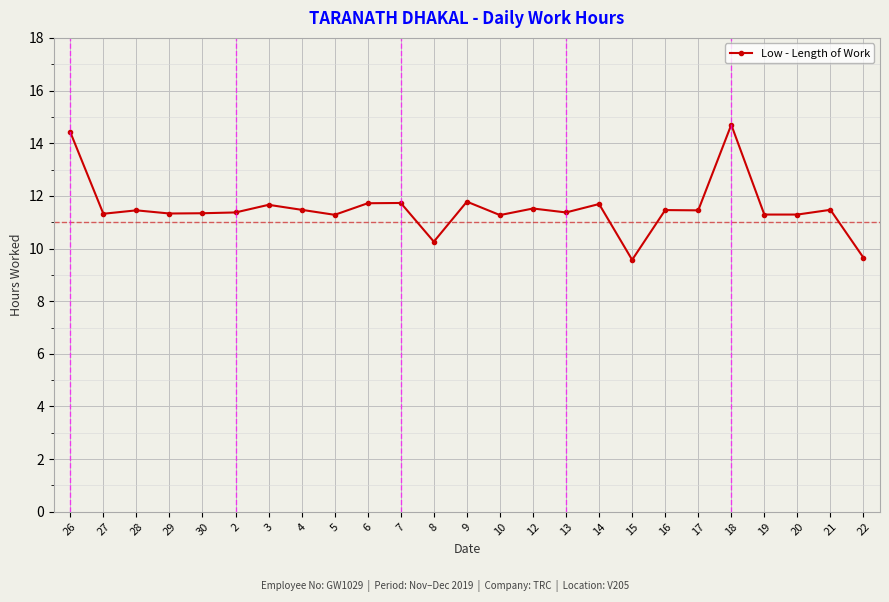

What is the smallest value displayed?

9.6